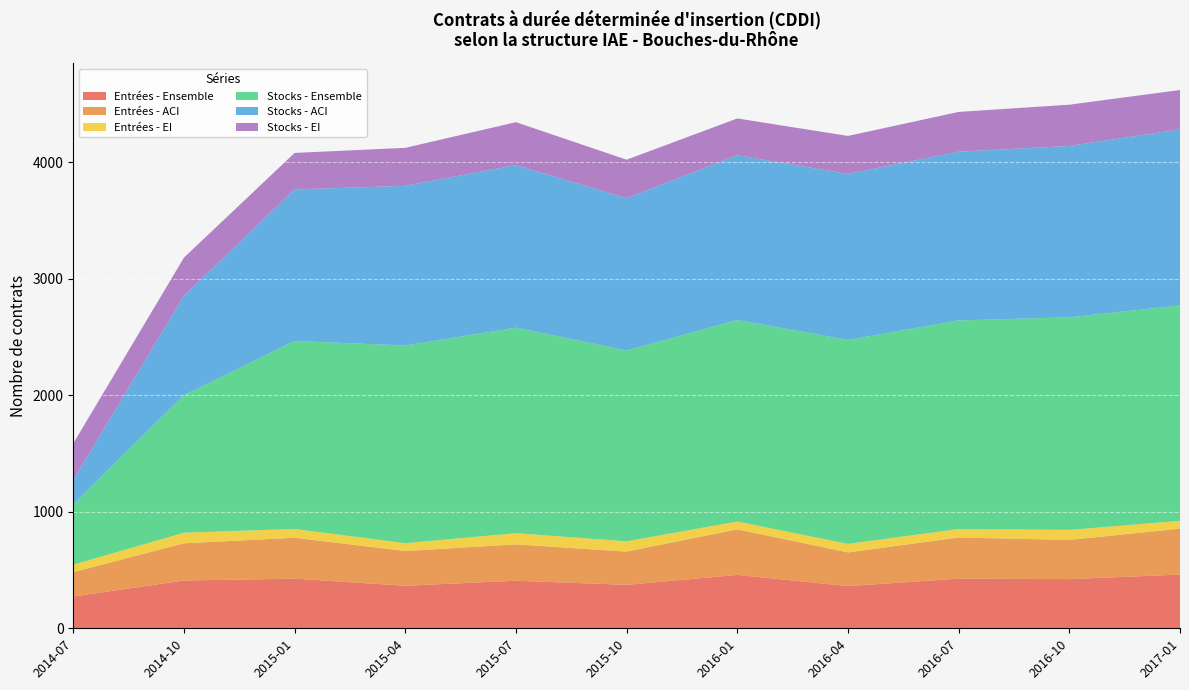

How many interior local peaks does the Entrées - EI series have?

3